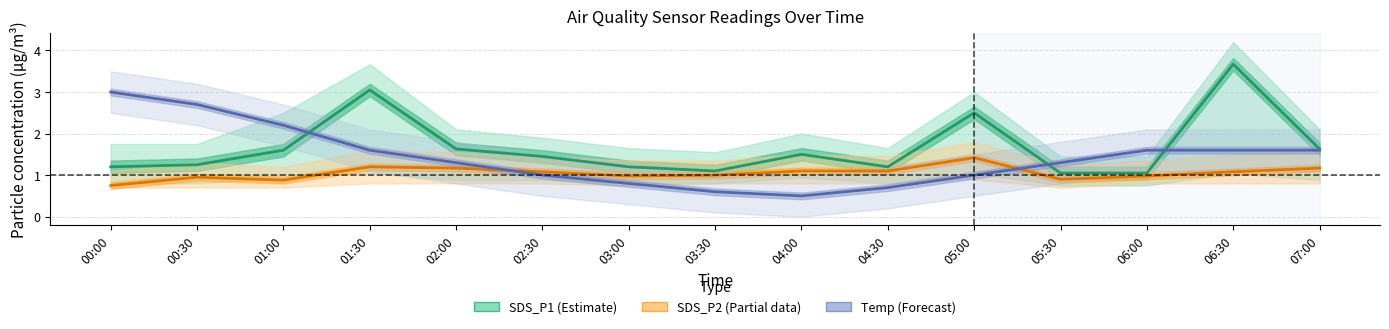

Is the value of SDS_P1 (Estimate) at 05:30 greater than the value of SDS_P2 (Partial data) at 06:00?

Yes